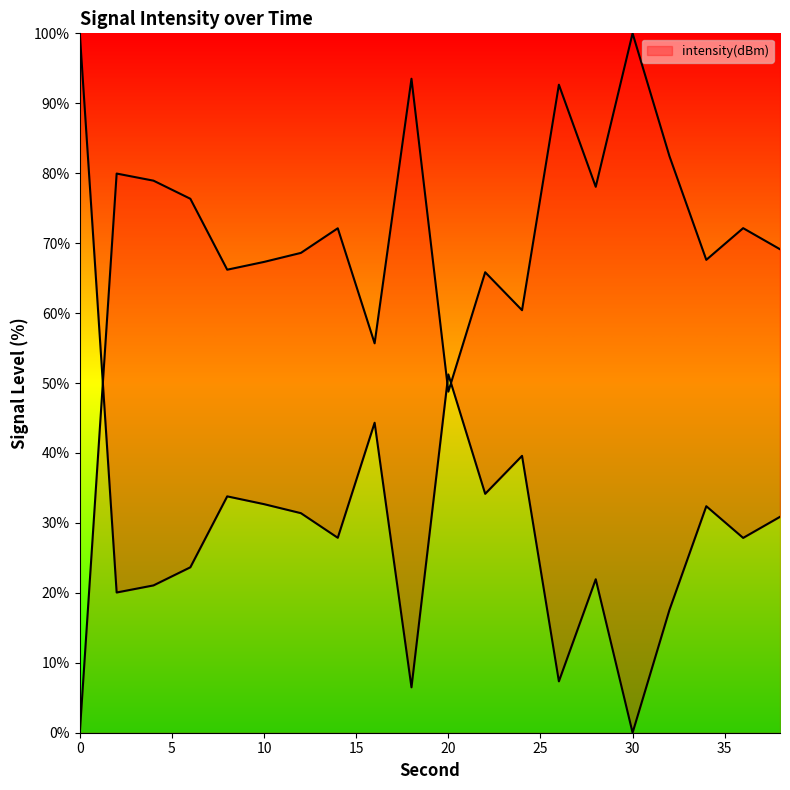

Which label corresponds to the smallest value in the chart?

30